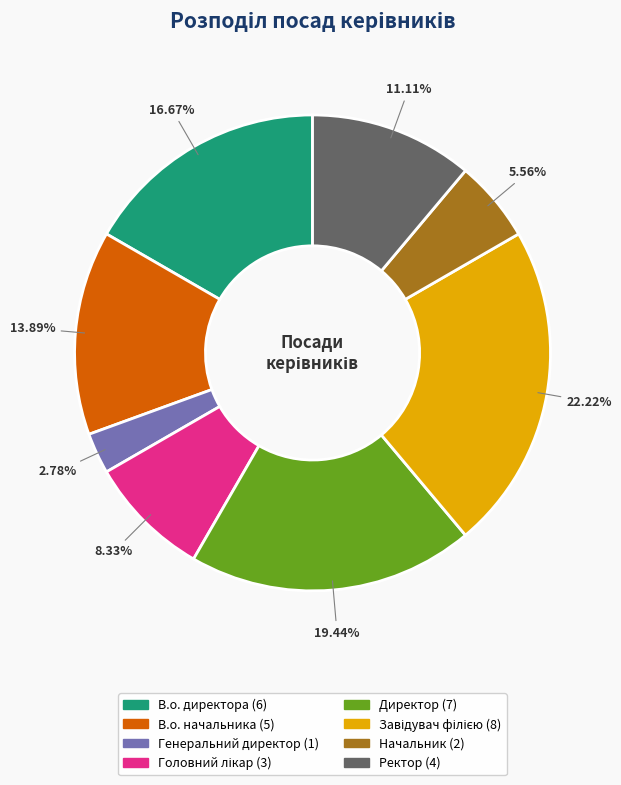

To the nearest percent, what is the difference between the largest and smallest slice percentages?

19%